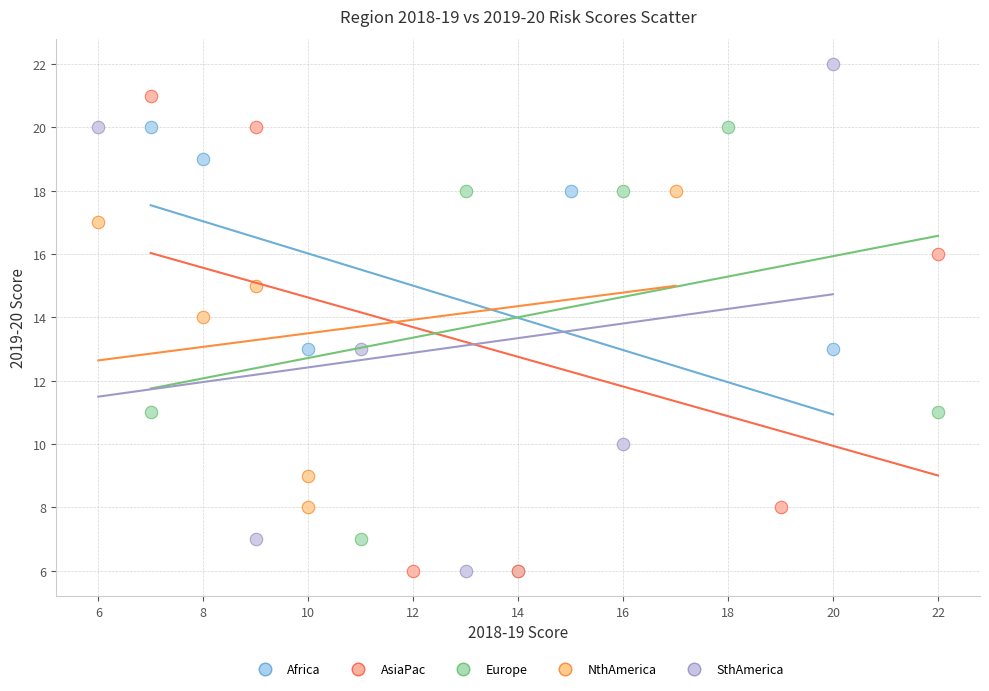

Which series contains the highest Y value?

SthAmerica